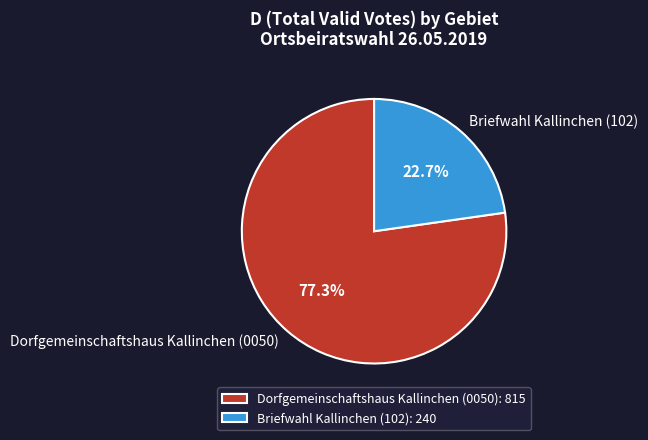

To the nearest percent, what is the difference between the largest and smallest slice percentages?

55%